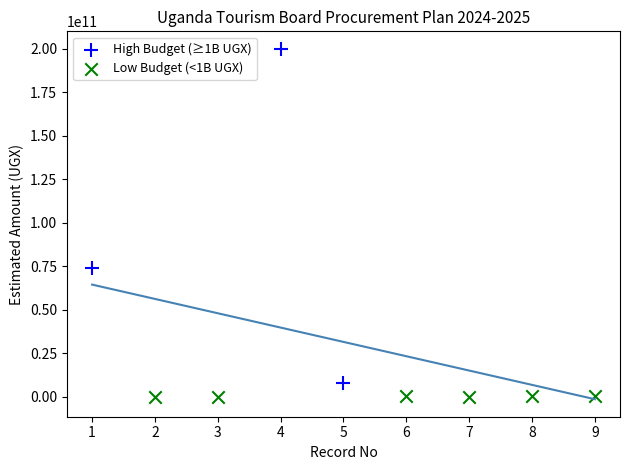

Which series contains the highest Y value?

High Budget (≥1B UGX)